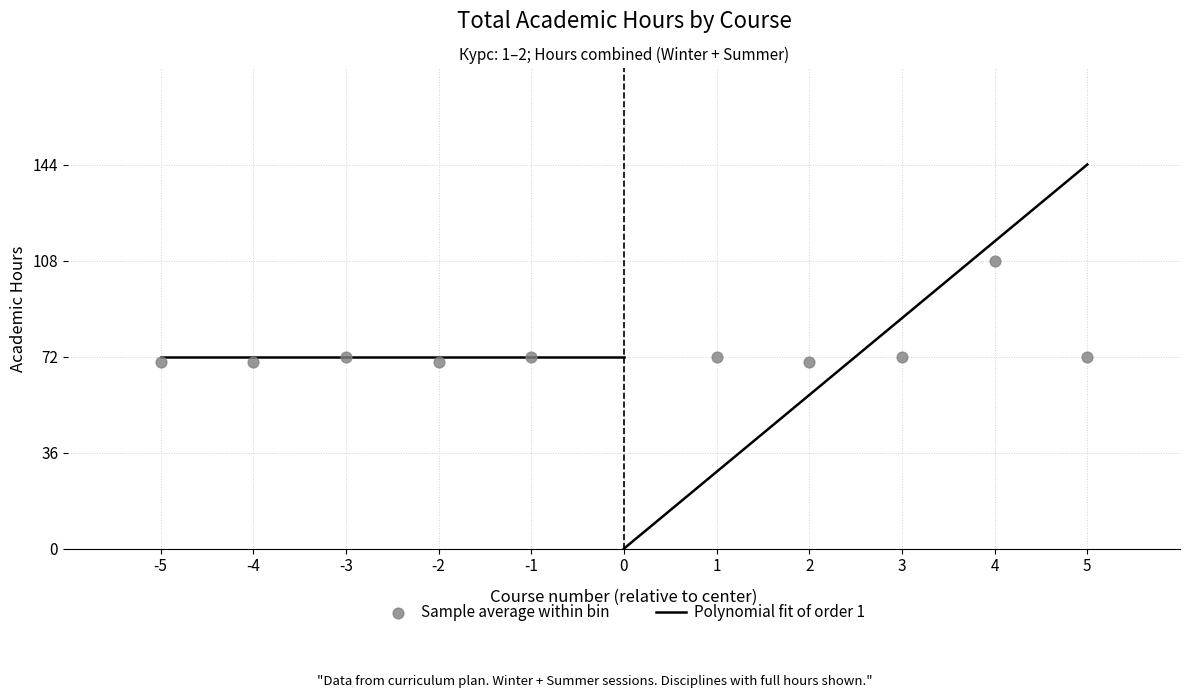

What is the range of Y values (max minus min)?

38